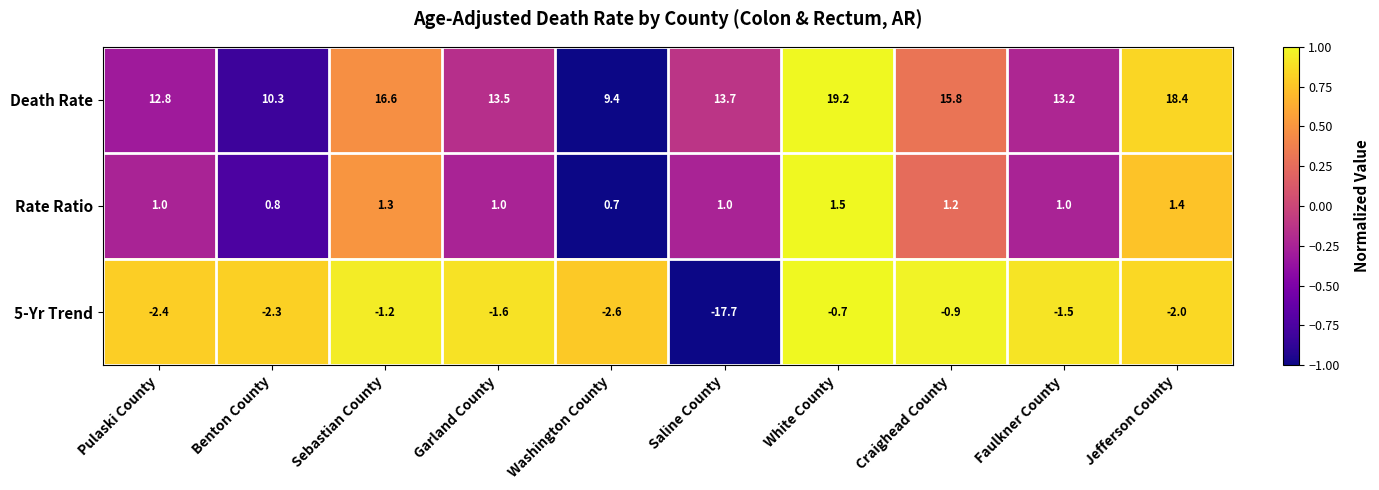

What is the maximum value shown in the chart?

19.2